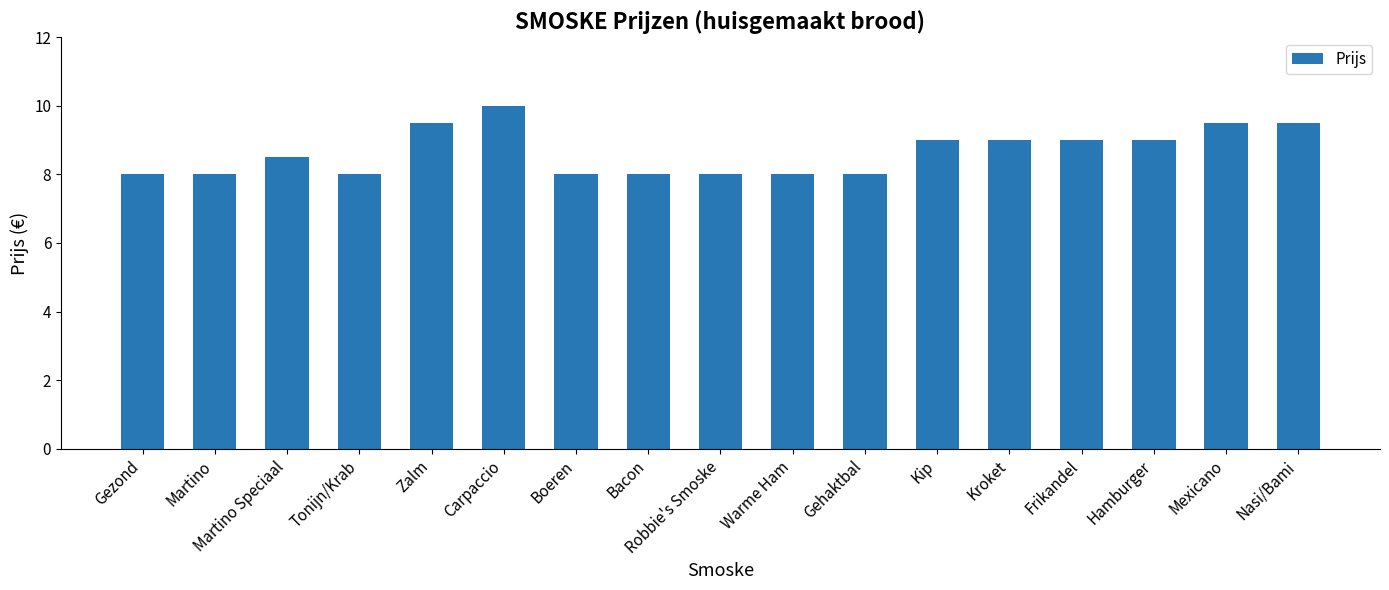

The value at Frikandel is 3.0. True or false?

False